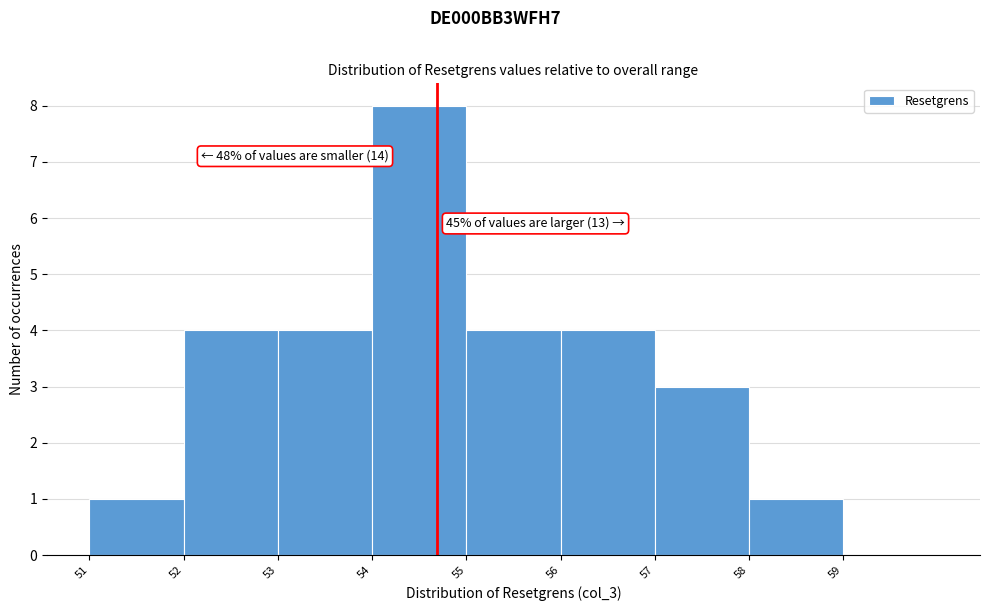

Over which range of the x-axis is the bar tallest?

54 to 55